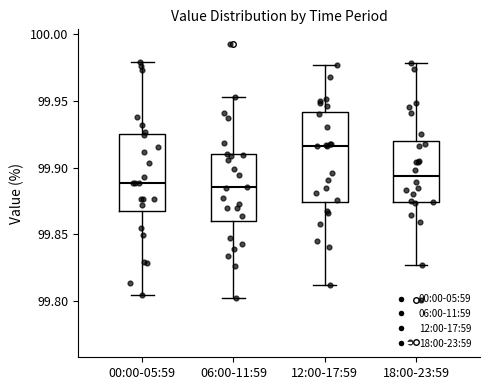

Reading left to right, read every box against the y-axis: the position of its median line, the range the box covers, and the ends of its whiskers. The values are not printed on the chart, so give them approximately, as read against the axis.

00:00-05:59: median 99.890, box 99.870 to 99.925, whiskers 99.805 to 99.980
06:00-11:59: median 99.885, box 99.860 to 99.910, whiskers 99.800 to 99.955
12:00-17:59: median 99.915, box 99.875 to 99.940, whiskers 99.810 to 99.975
18:00-23:59: median 99.895, box 99.875 to 99.920, whiskers 99.825 to 99.980